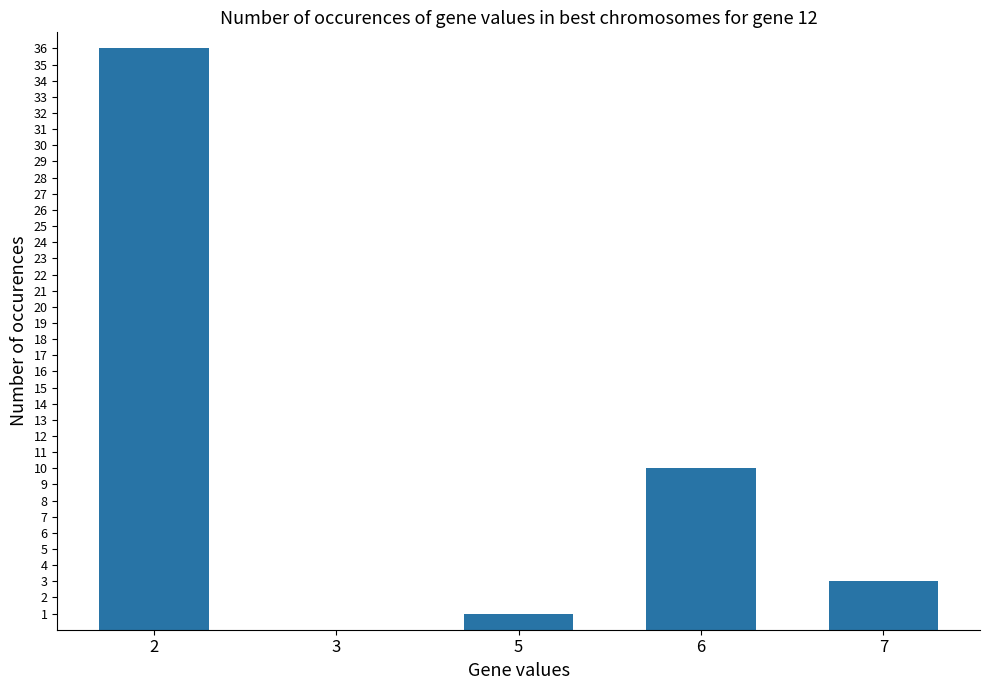

What is the maximum value shown in the chart?

36